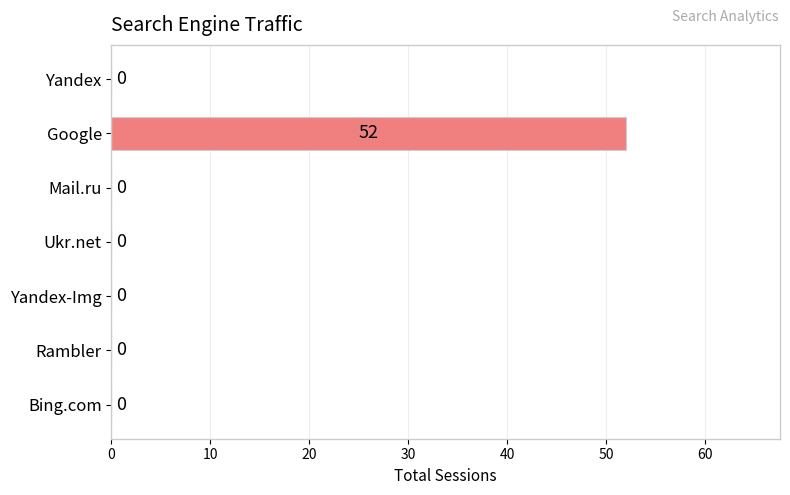

Are the bars horizontal?

Yes